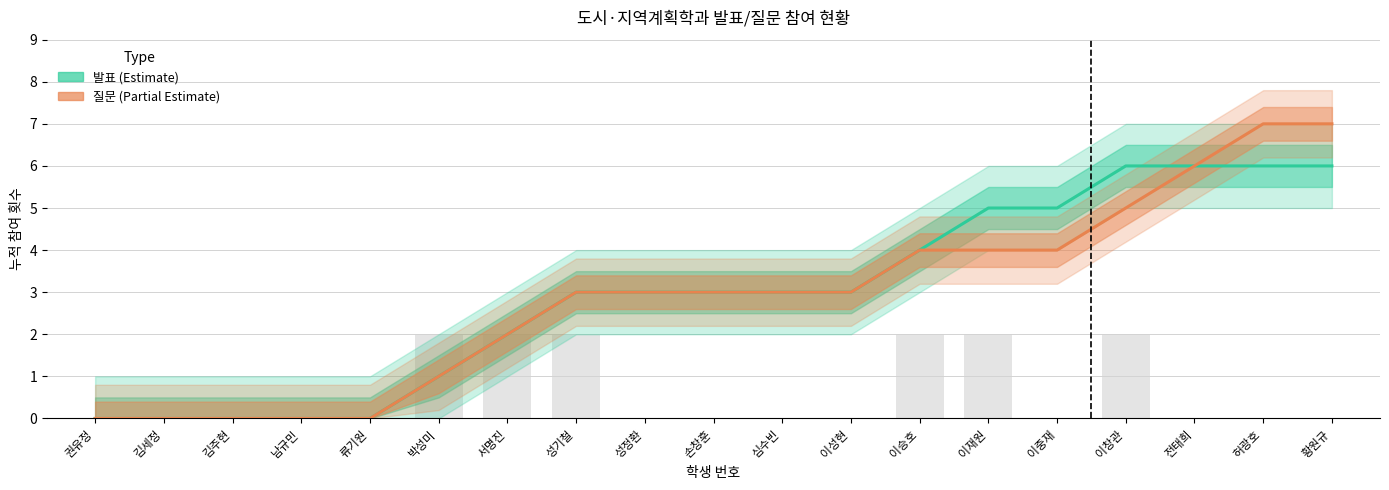

Rank the series at 이성현 from highest to lowest value.

발표 (Estimate), 질문 (Estimate based on partial data)